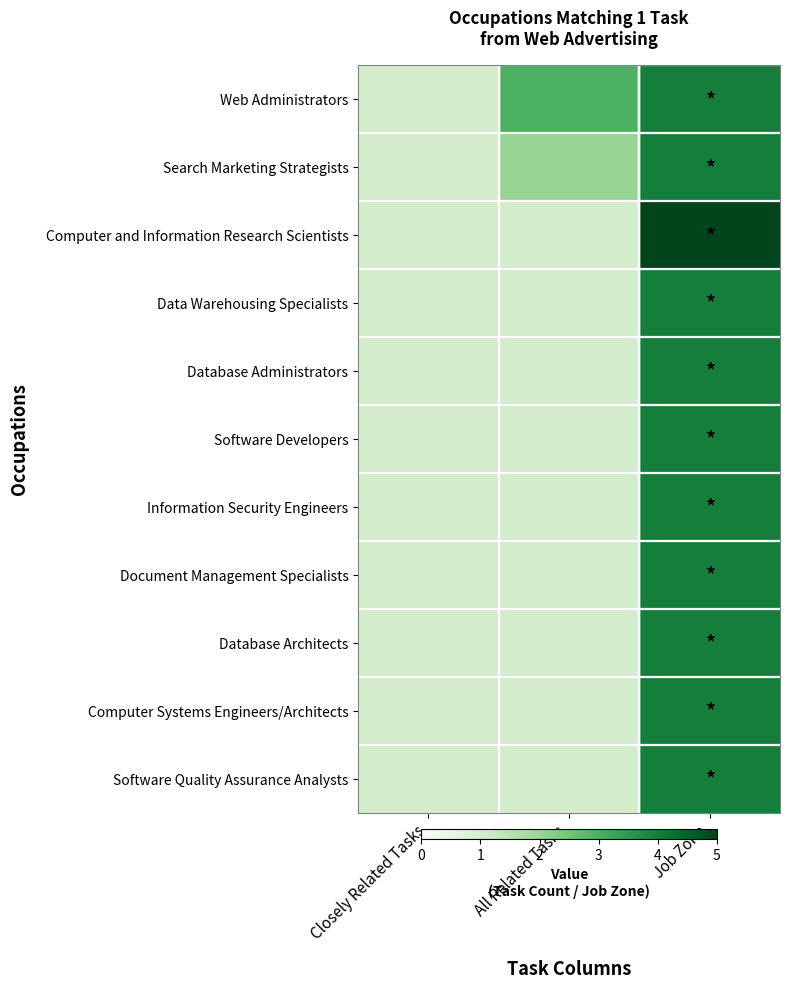

Between Closely Related Tasks and Job Zone, which series saw the biggest shift?

Computer and Information Research Scientists